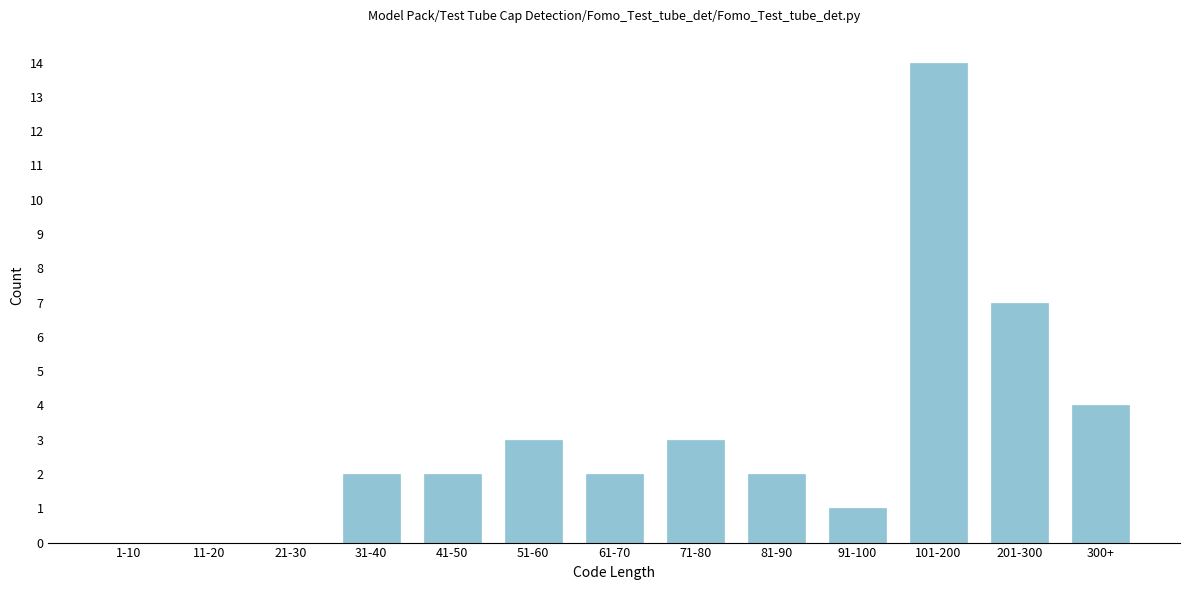

Reading left to right, list all the values displayed in this chart.

1-10=0	11-20=0	21-30=0	31-40=2	41-50=2	51-60=3	61-70=2	71-80=3	81-90=2	91-100=1	101-200=14	201-300=7	300+=4